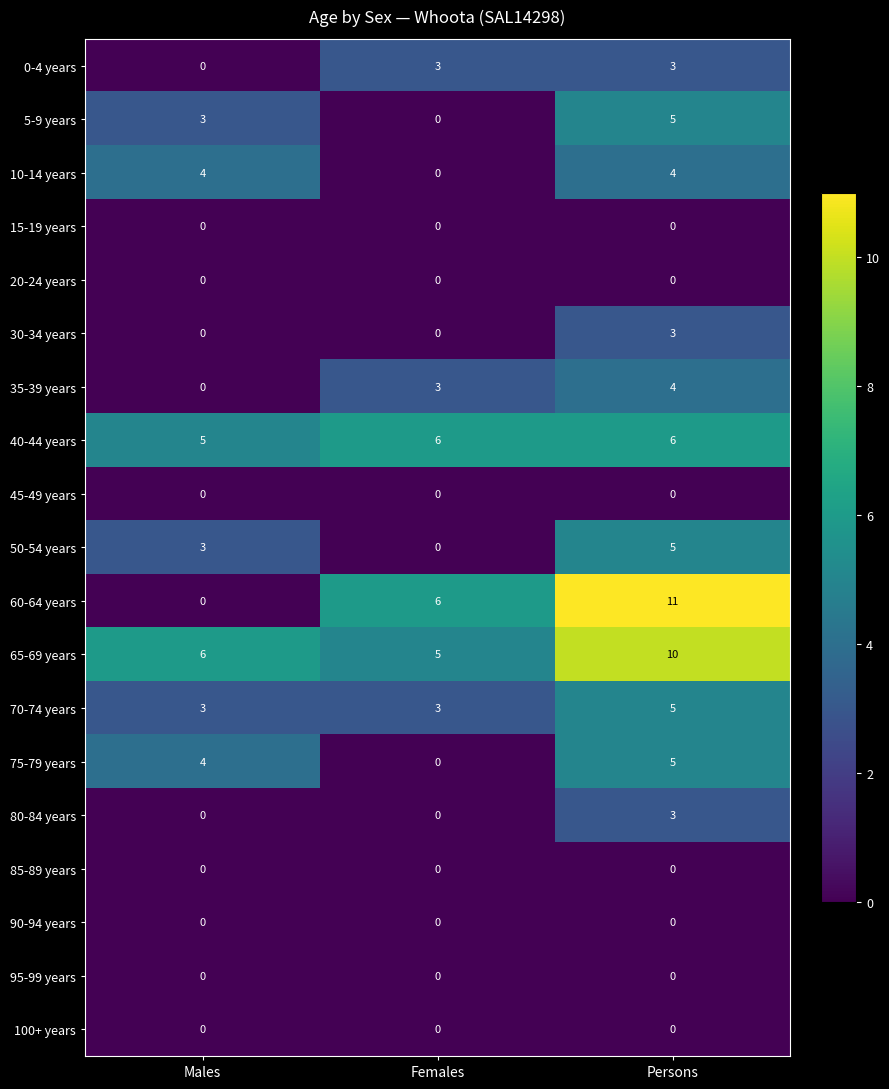

The value of 50-54 years at Females is 0. True or false?

True